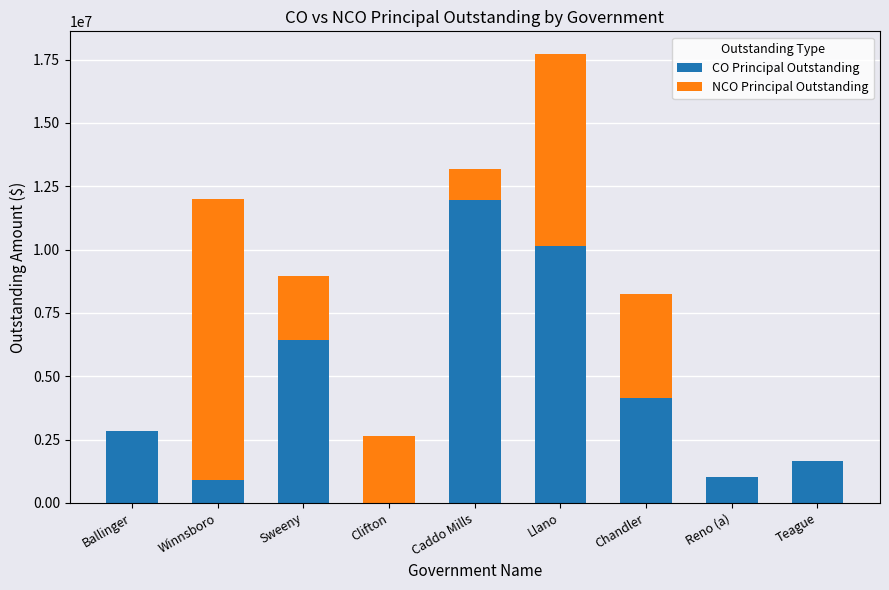

How many distinct data groups are displayed?

2